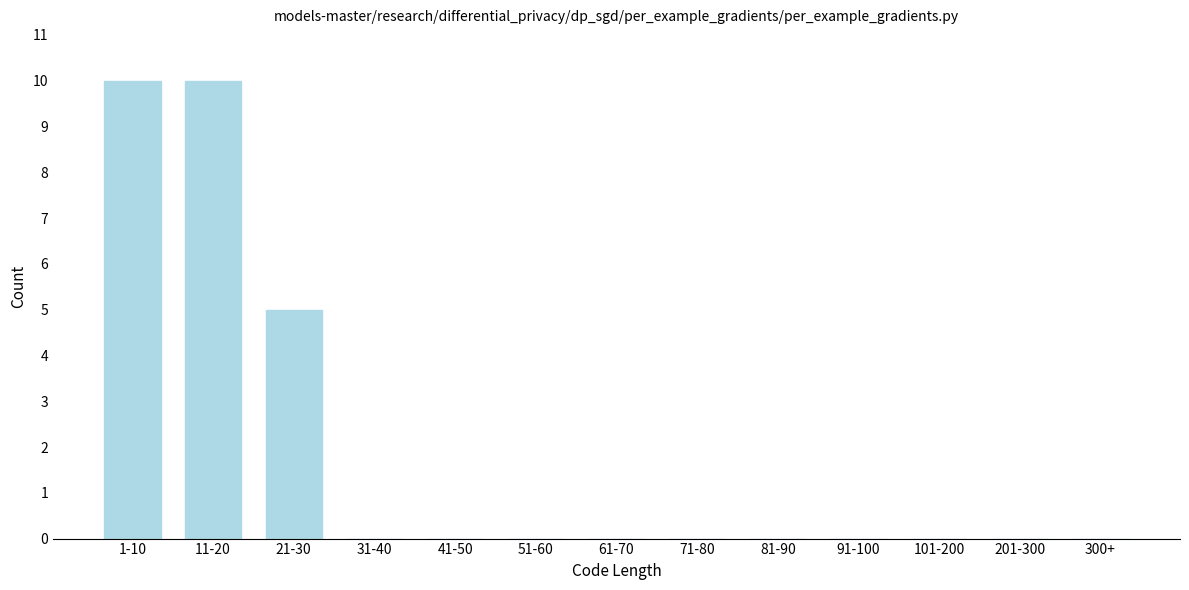

Reading right to left, list all the values displayed in this chart.

300+=0	201-300=0	101-200=0	91-100=0	81-90=0	71-80=0	61-70=0	51-60=0	41-50=0	31-40=0	21-30=5	11-20=10	1-10=10